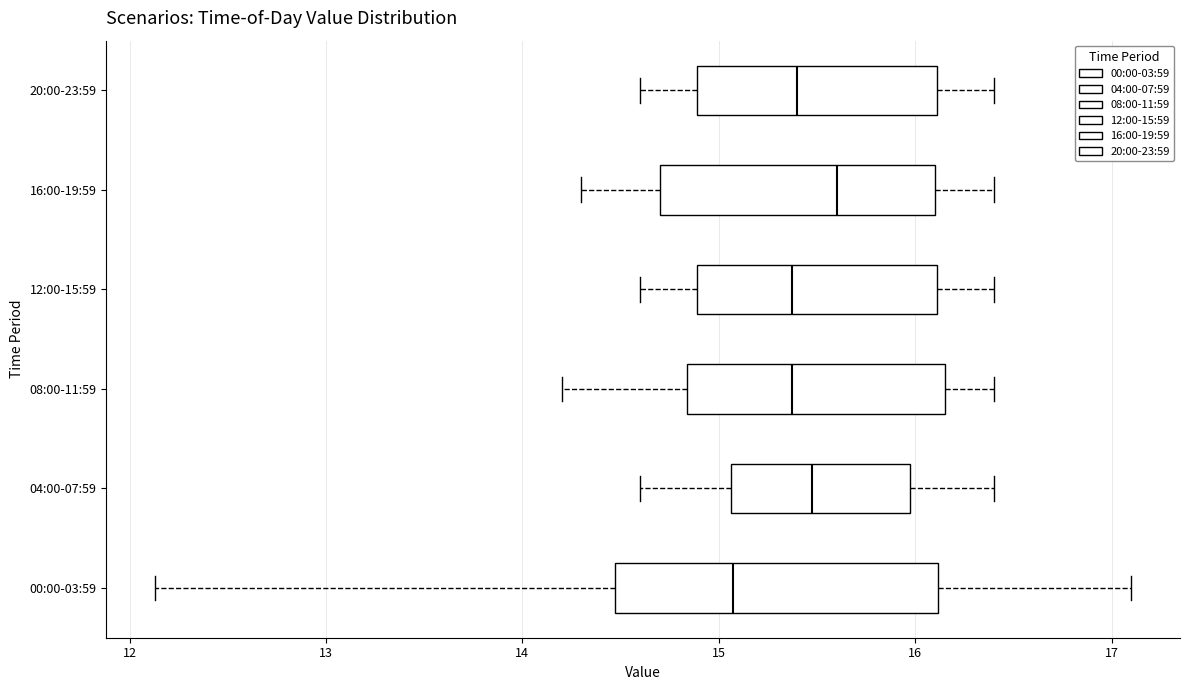

Reading bottom to top, read every box against the x-axis: the position of its median line, the range the box covers, and the ends of its whiskers. The values are not printed on the chart, so give them approximately, as read against the axis.

00:00-03:59: median 15.1, box 14.5 to 16.1, whiskers 12.1 to 17.1
04:00-07:59: median 15.5, box 15.1 to 16.0, whiskers 14.6 to 16.4
08:00-11:59: median 15.4, box 14.8 to 16.2, whiskers 14.2 to 16.4
12:00-15:59: median 15.4, box 14.9 to 16.1, whiskers 14.6 to 16.4
16:00-19:59: median 15.6, box 14.7 to 16.1, whiskers 14.3 to 16.4
20:00-23:59: median 15.4, box 14.9 to 16.1, whiskers 14.6 to 16.4